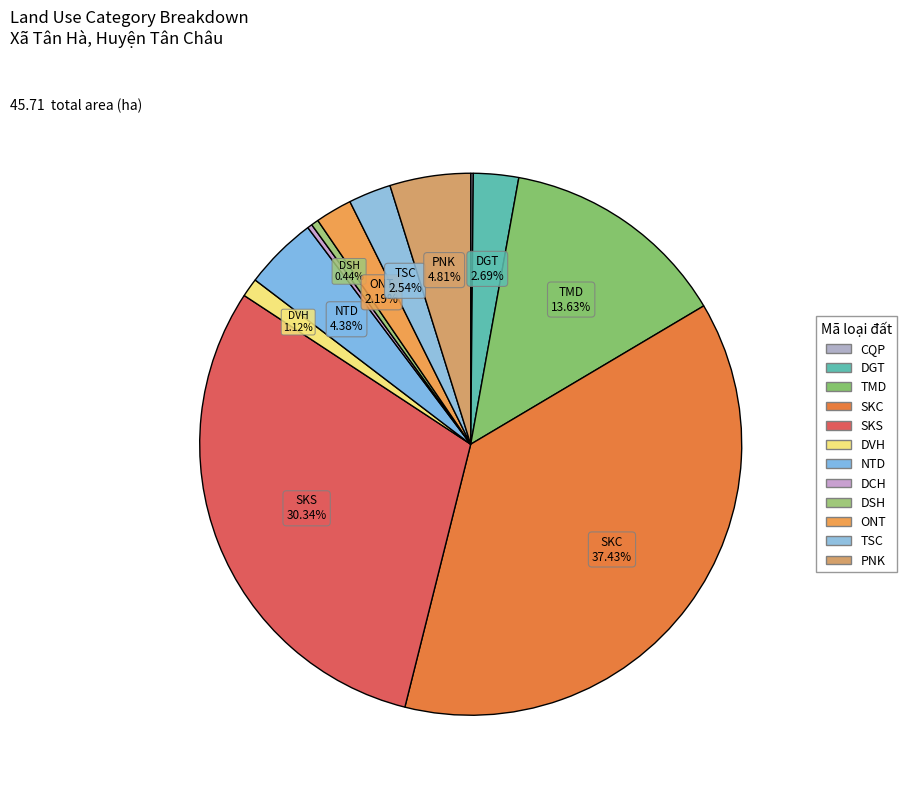

Is the sum of SKS and PNK greater than half?

No